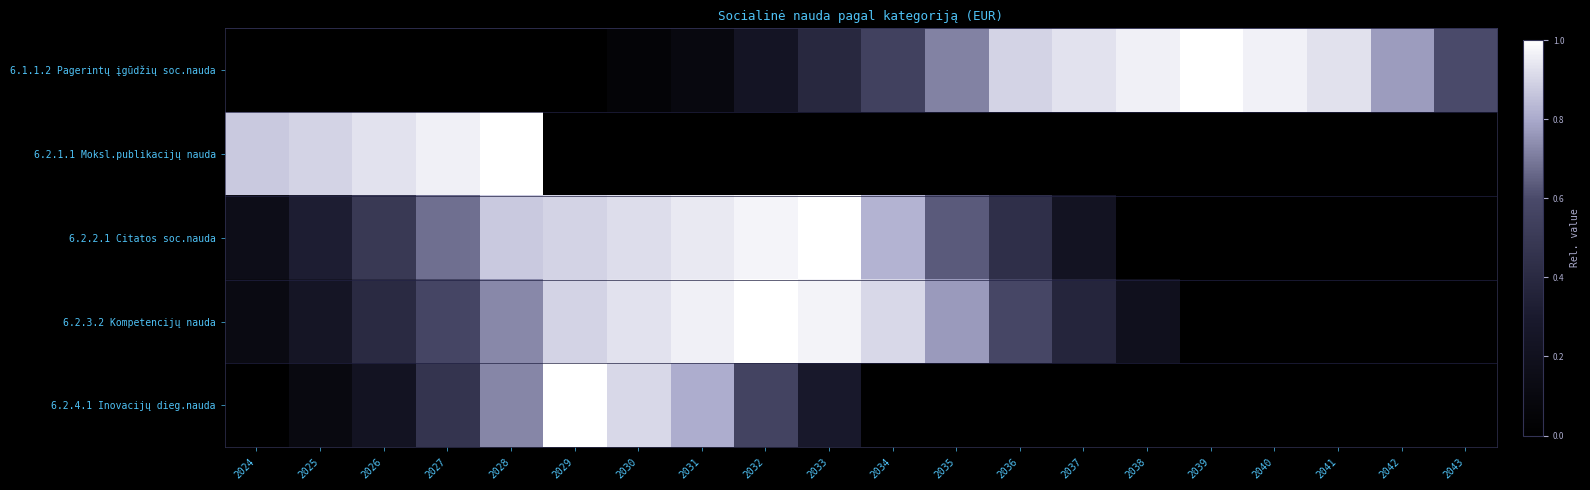

Between 2033 and 2041, which is larger?

2041